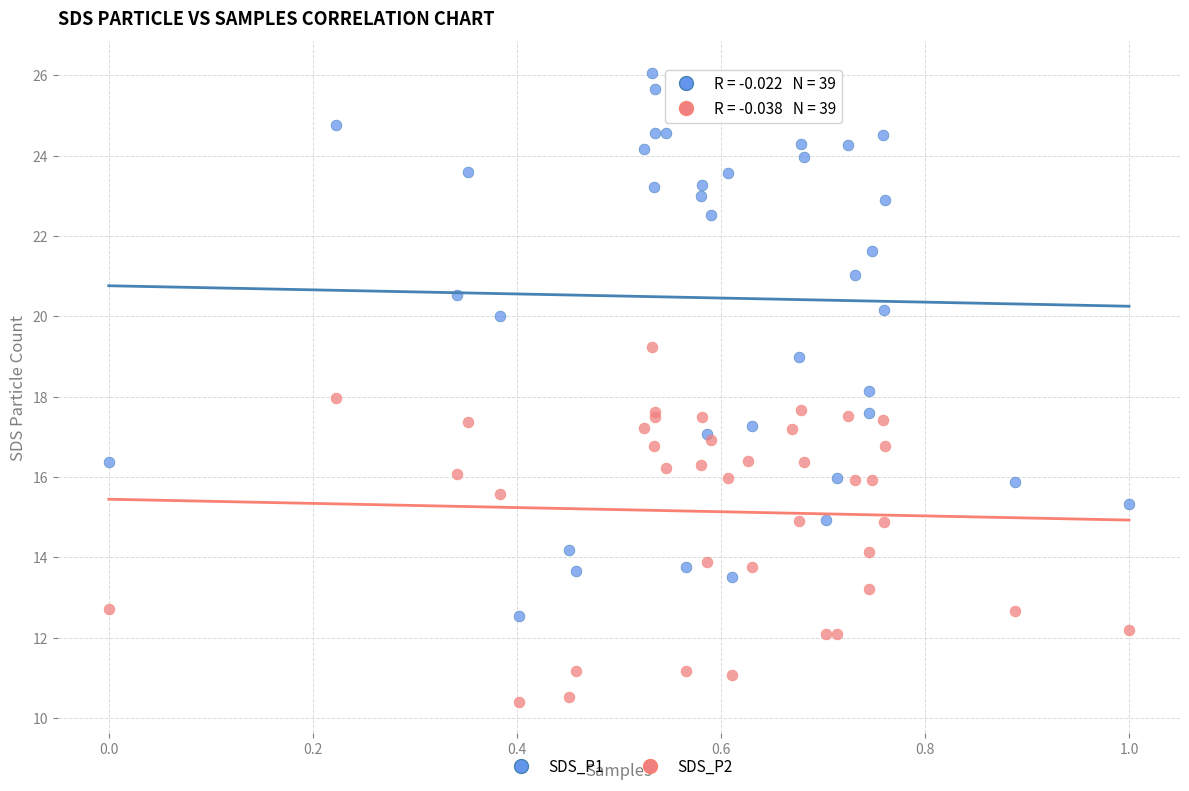

Which series reaches the minimum Y coordinate?

SDS_P2